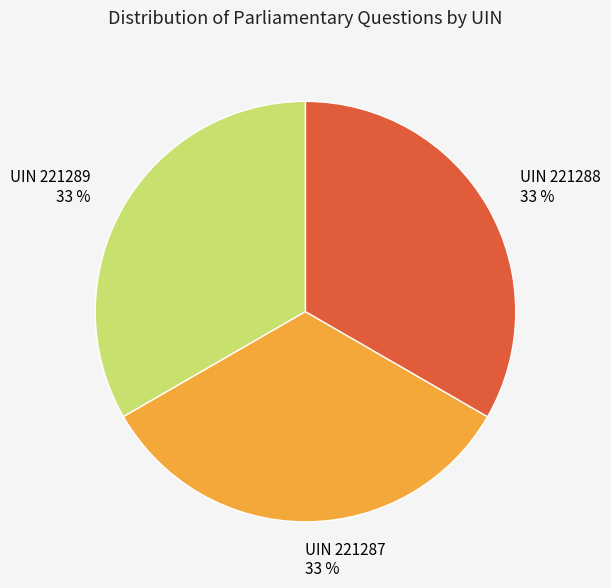

To the nearest percent, what percentage of the pie is UIN 221287?

33%